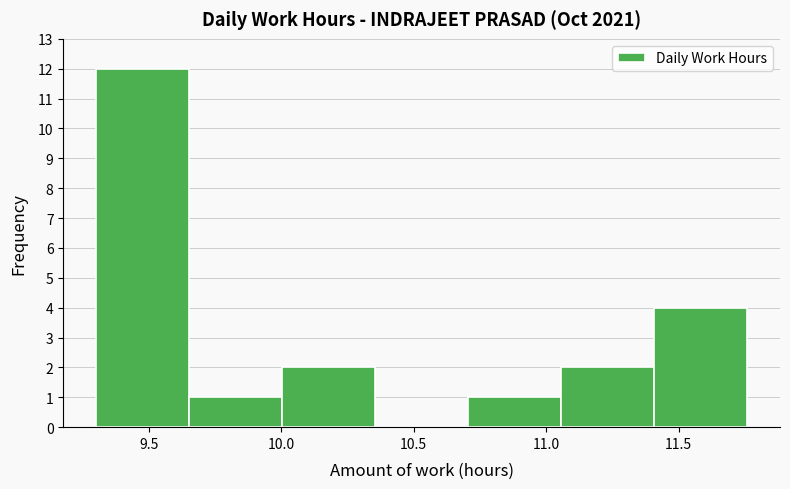

Reading left to right, transcribe this chart: for each bar, give the range it covers on the x-axis and its height. Neither the bar edges nor the heights are printed on the chart, so give them approximately, as read against the axes.

9.30 to 9.65: 12
9.65 to 10.00: 1
10.00 to 10.35: 2
10.35 to 10.70: 0
10.70 to 11.05: 1
11.05 to 11.40: 2
11.40 to 11.75: 4